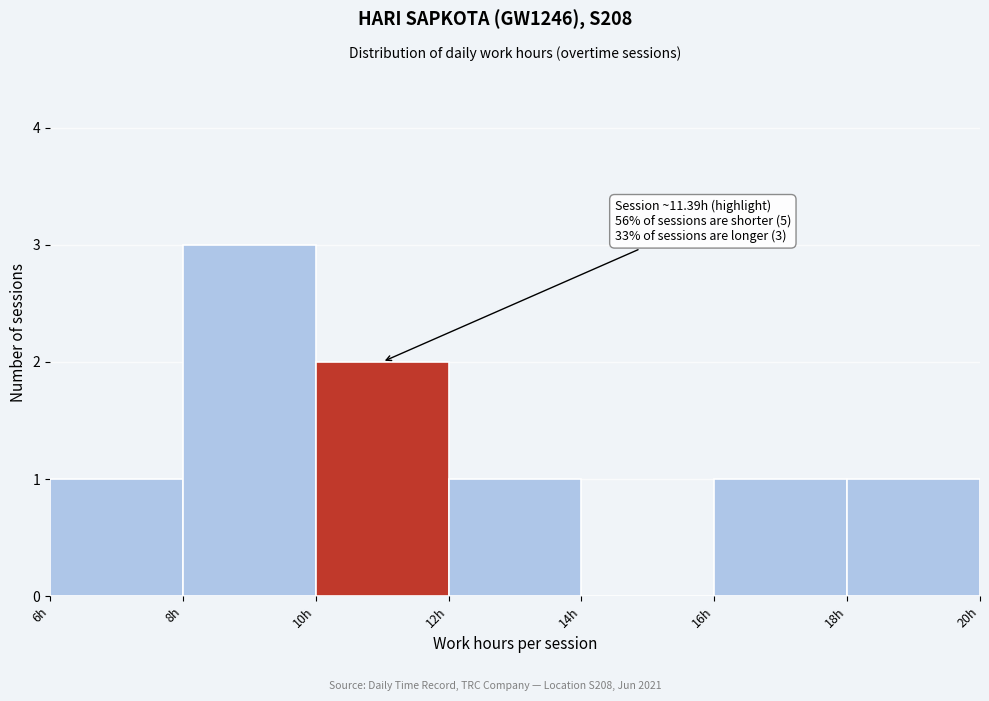

Which range on the x-axis has the tallest bar?

8 to 10